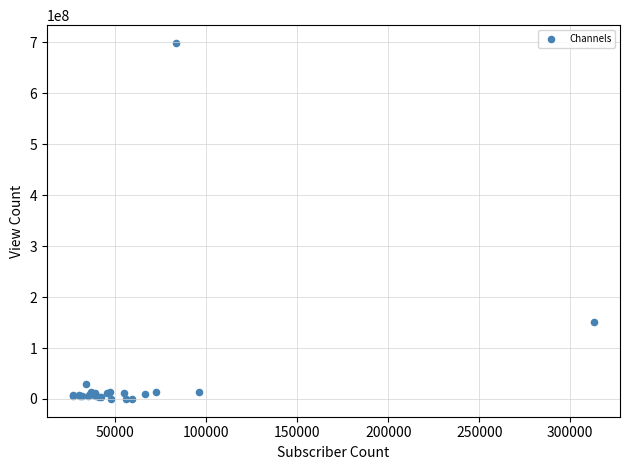

What Y value in the scatter plot is closest to 349563973?

150886685